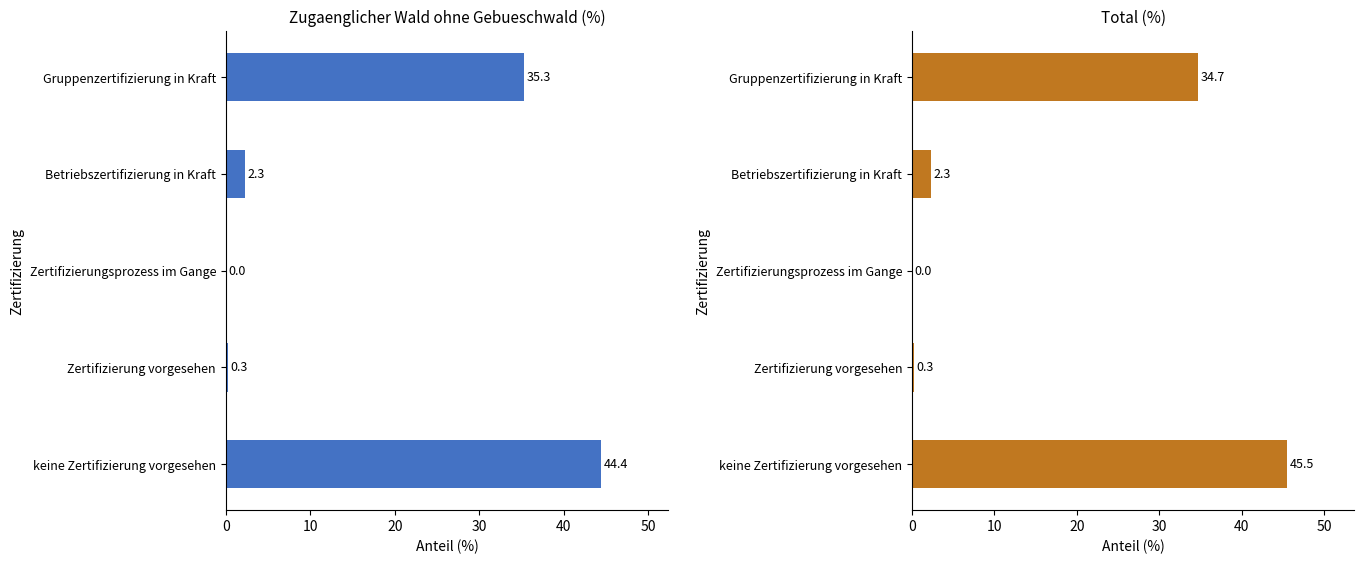

What is the average value of the Total (%) series?

16.6